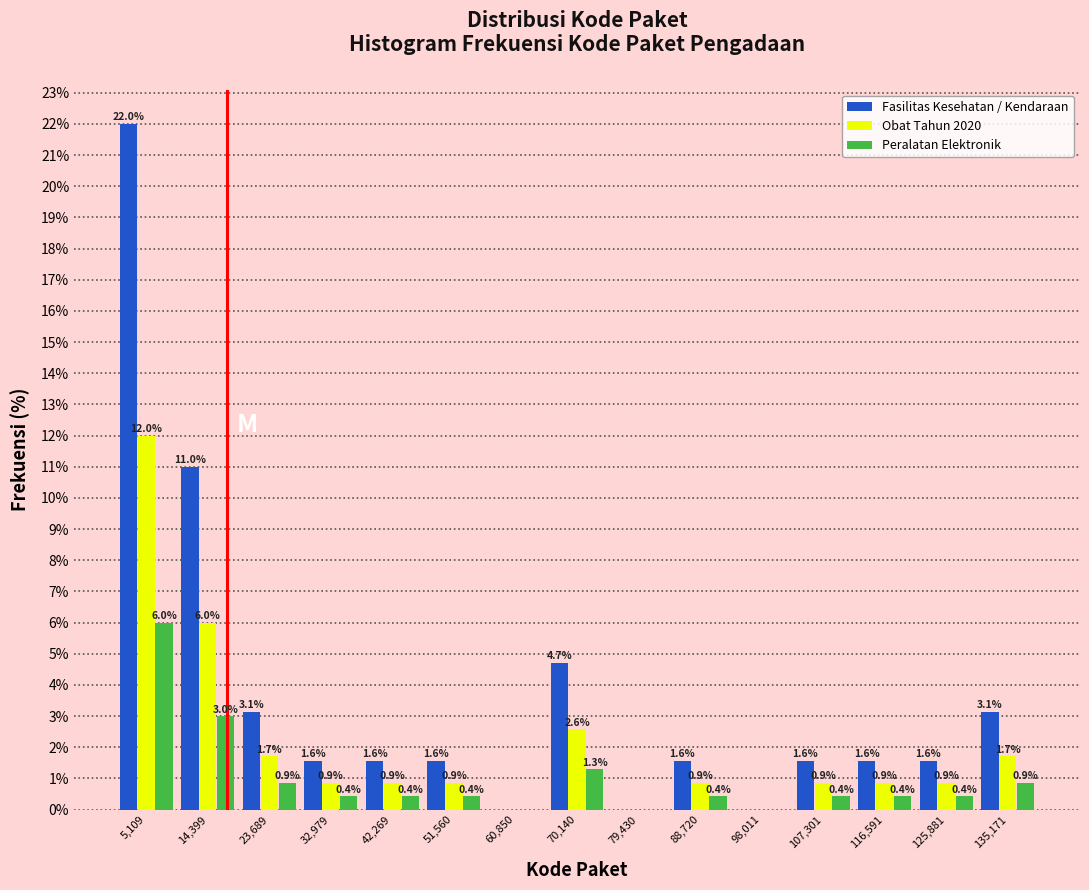

In the Fasilitas Kesehatan / Kendaraan series, which range on the x-axis has the tallest bar?

0 to 10000